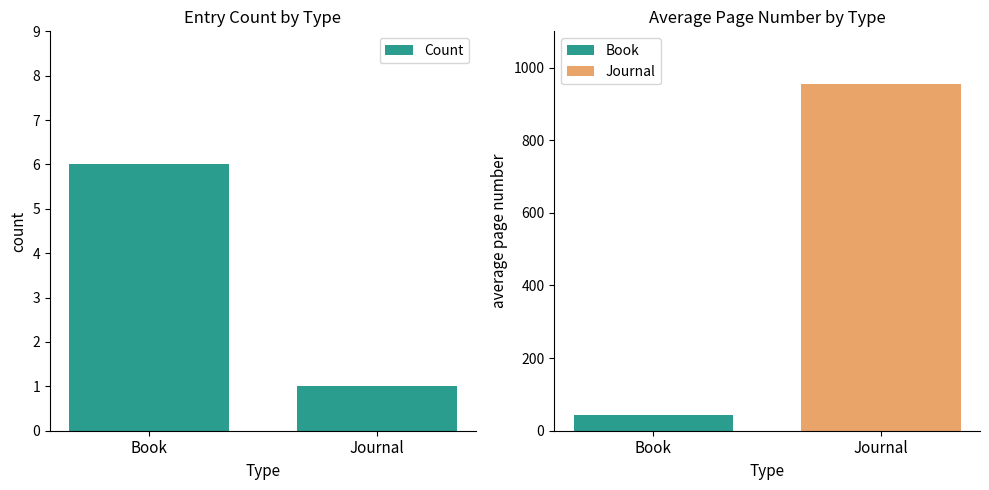

True or false: the data shows 1 at Journal.

False